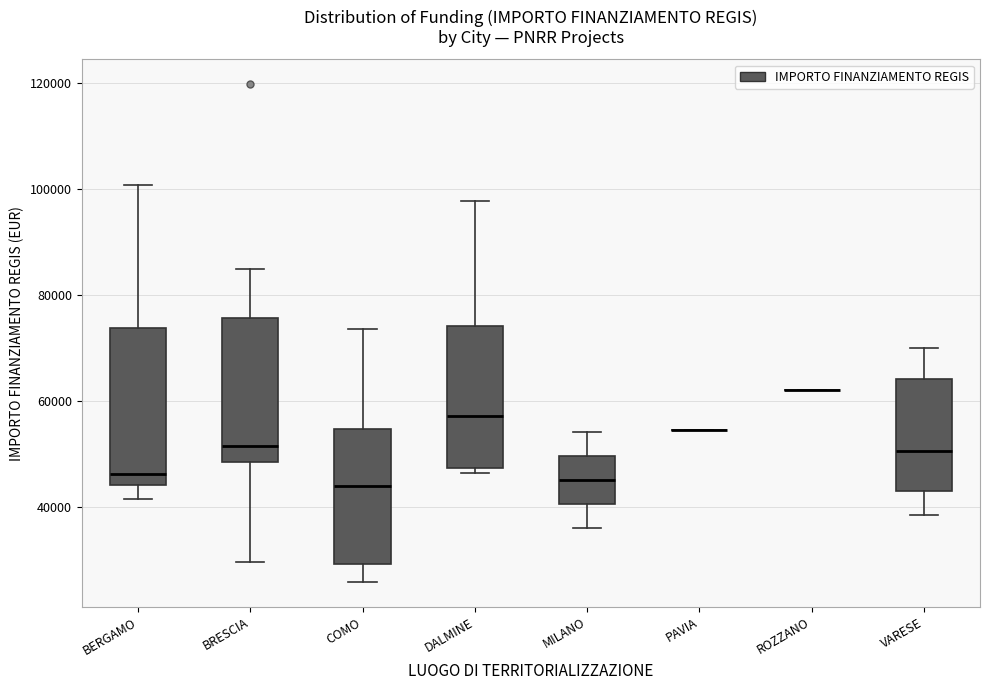

Reading left to right, read every box against the y-axis: the position of its median line, the range the box covers, and the ends of its whiskers. The values are not printed on the chart, so give them approximately, as read against the axis.

BERGAMO: median 46000, box 44000 to 74000, whiskers 42000 to 100000
BRESCIA: median 52000, box 48000 to 76000, whiskers 30000 to 84000
COMO: median 44000, box 30000 to 54000, whiskers 26000 to 74000
DALMINE: median 58000, box 48000 to 74000, whiskers 46000 to 98000
MILANO: median 46000, box 40000 to 50000, whiskers 36000 to 54000
PAVIA: box collapsed to a line at 54000, whiskers 54000 to 54000
ROZZANO: box collapsed to a line at 62000, whiskers 62000 to 62000
VARESE: median 50000, box 44000 to 64000, whiskers 38000 to 70000